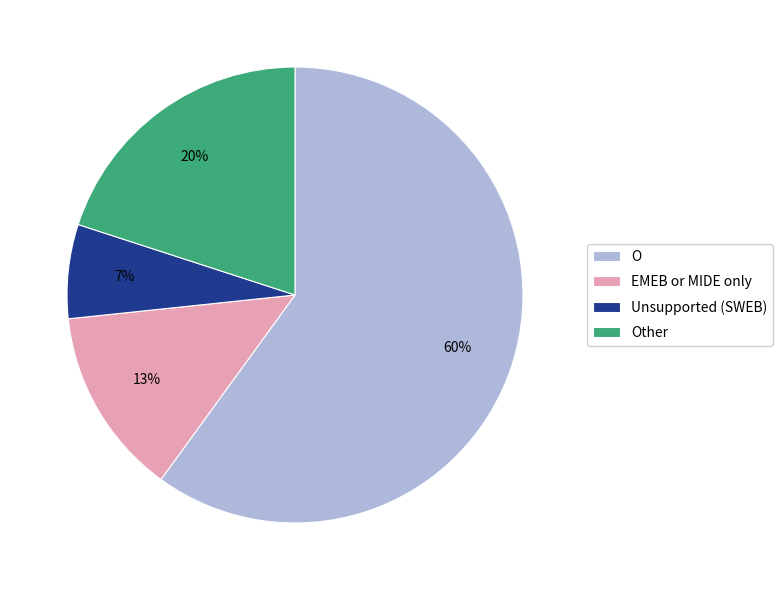

Count the number of slices in the pie.

4